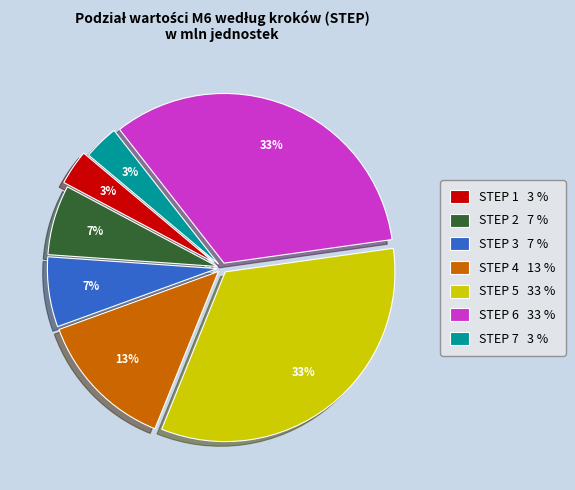

To the nearest percent, what is the difference between the largest and smallest slice percentages?

30%